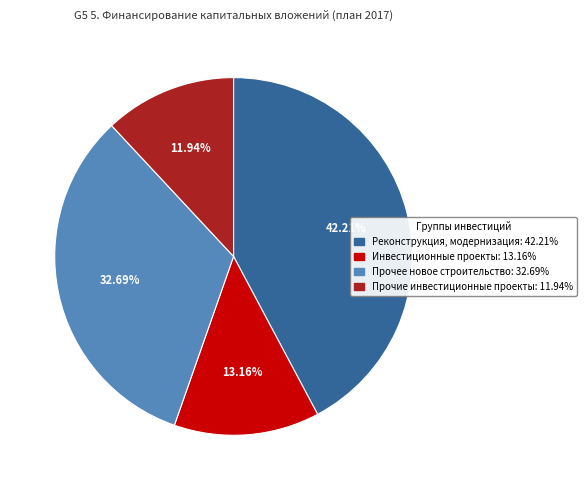

Which category has the biggest portion of the pie?

Реконструкция, модернизация